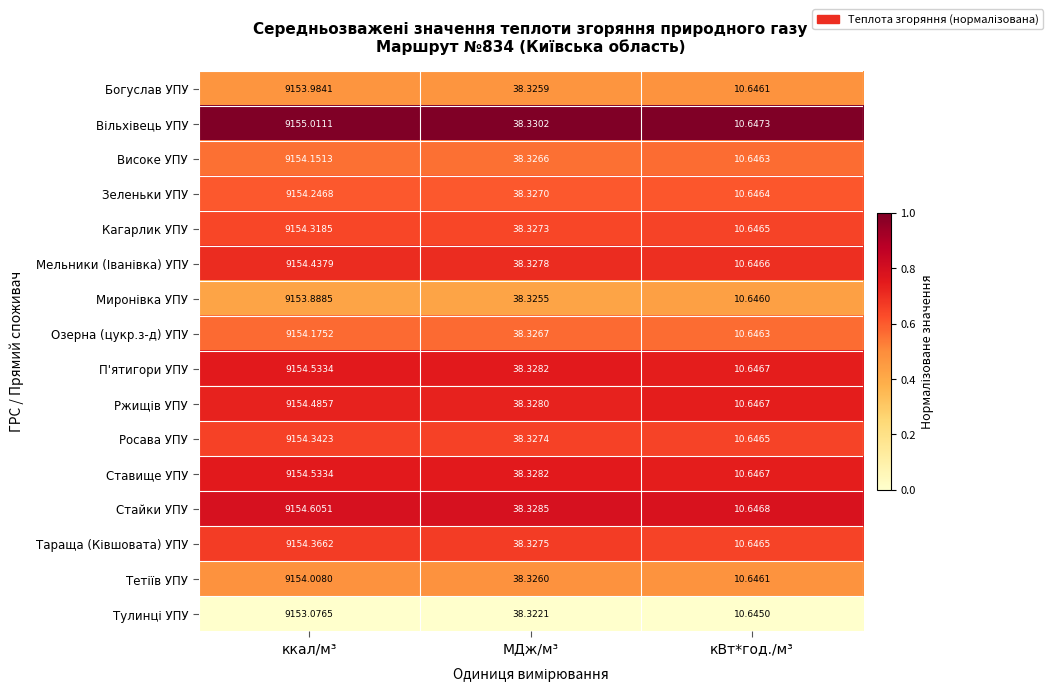

At which category is the sum across all series the highest?

ккал/м³